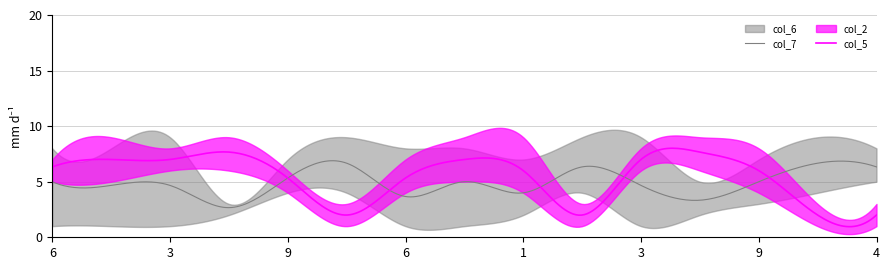

What is the label of the 10th point from the right?

4